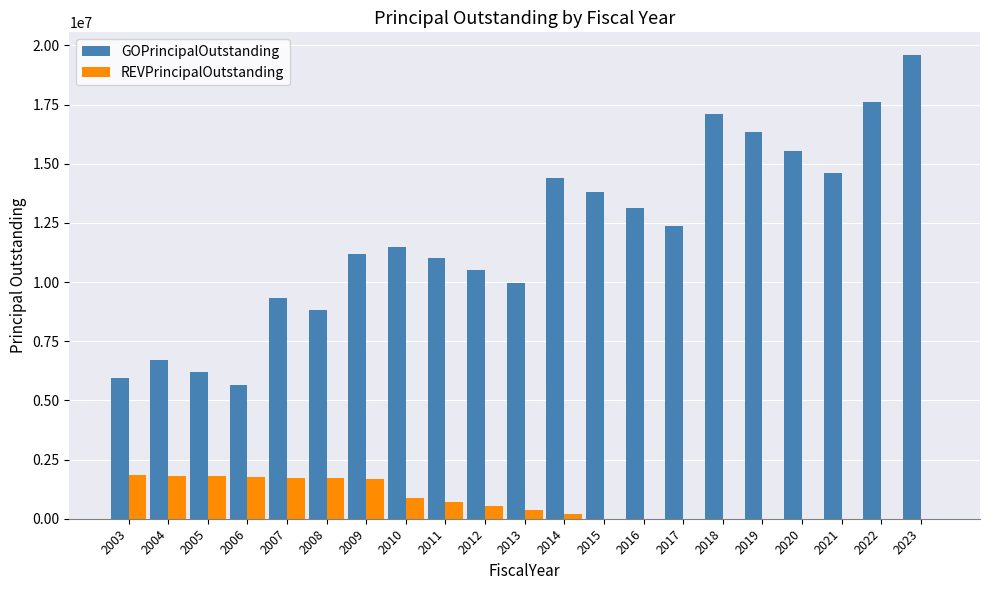

Is the value of REVPrincipalOutstanding at 2022 greater than the value of GOPrincipalOutstanding at 2021?

No